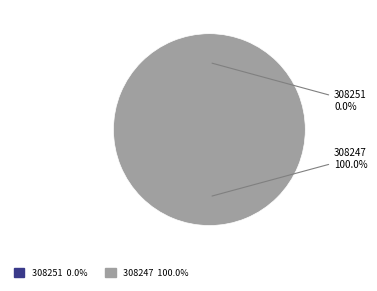

How many segments does this pie chart have?

2